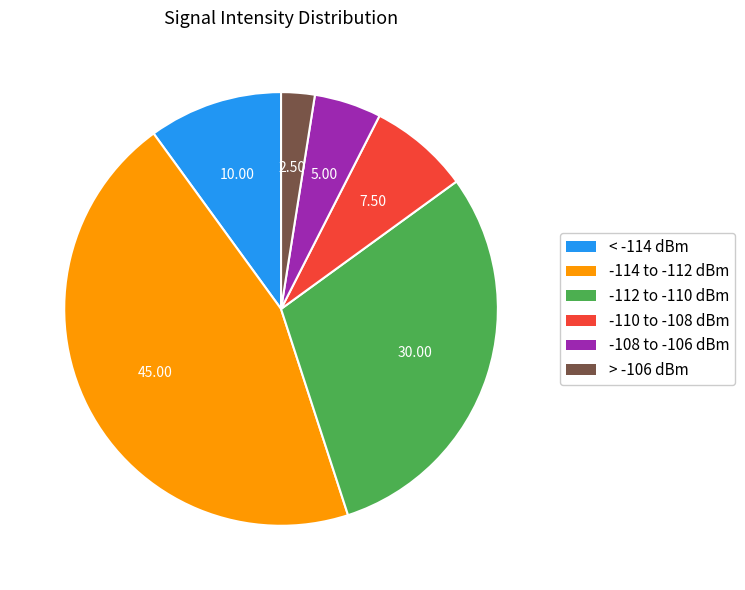

Rank the categories by value from highest to lowest.

-114 to -112 dBm, -112 to -110 dBm, < -114 dBm, -110 to -108 dBm, -108 to -106 dBm, > -106 dBm